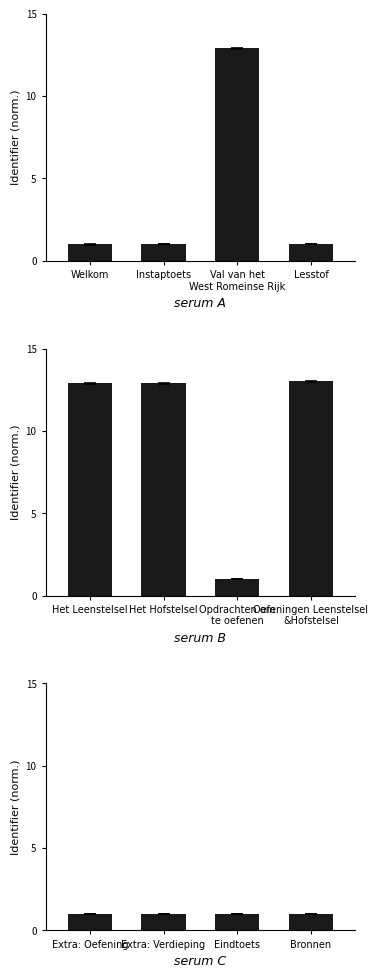

What is the value of the serum C bar at the 1st from the left?

1.0